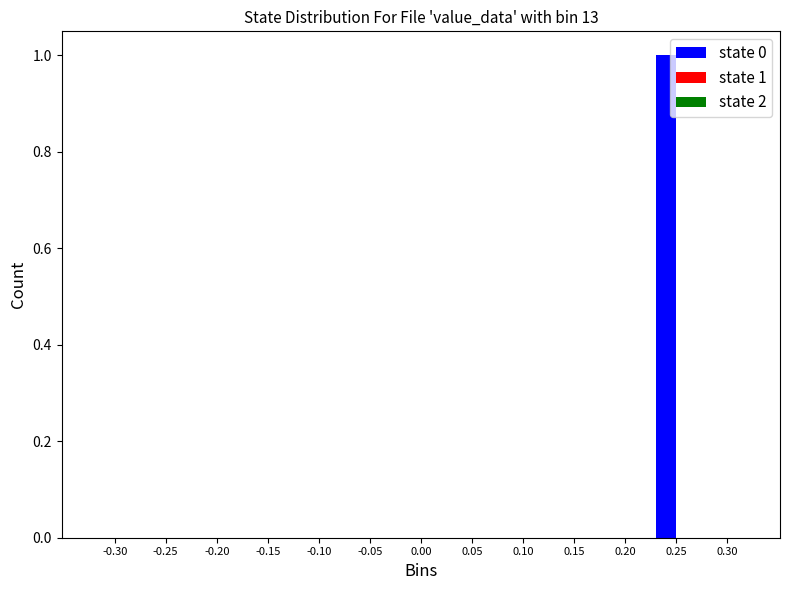

Reading left to right, transcribe all the data shown in this chart.

-0.30=0	-0.25=0	-0.20=0	-0.15=0	-0.10=0	-0.05=0	0.00=0	0.05=0	0.10=0	0.15=0	0.20=0	0.25=1	0.30=0